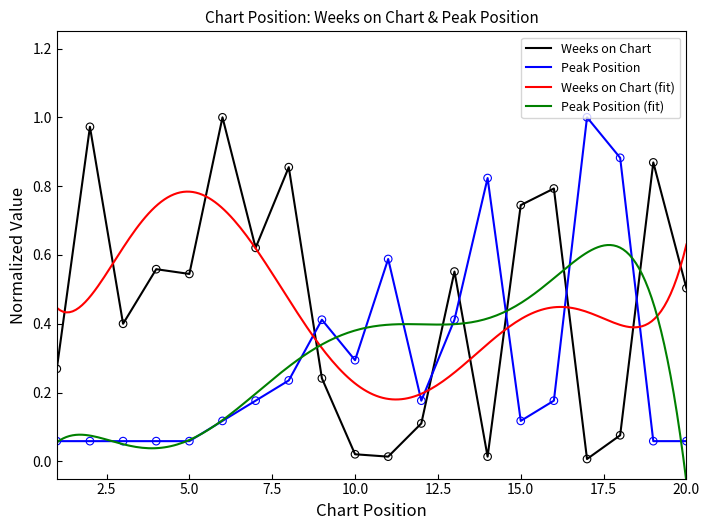

Which series reaches the maximum Y coordinate?

Weeks on Chart